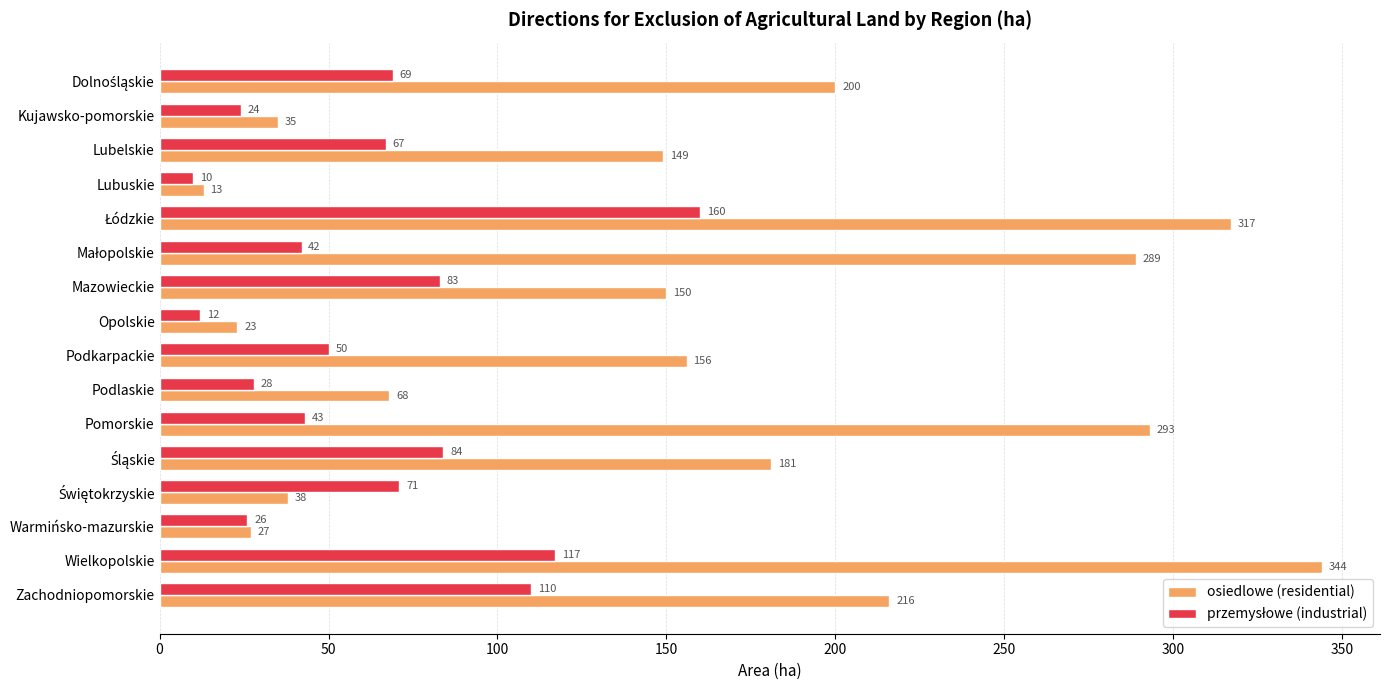

Which series has the widest spread of values?

osiedlowe (residential)